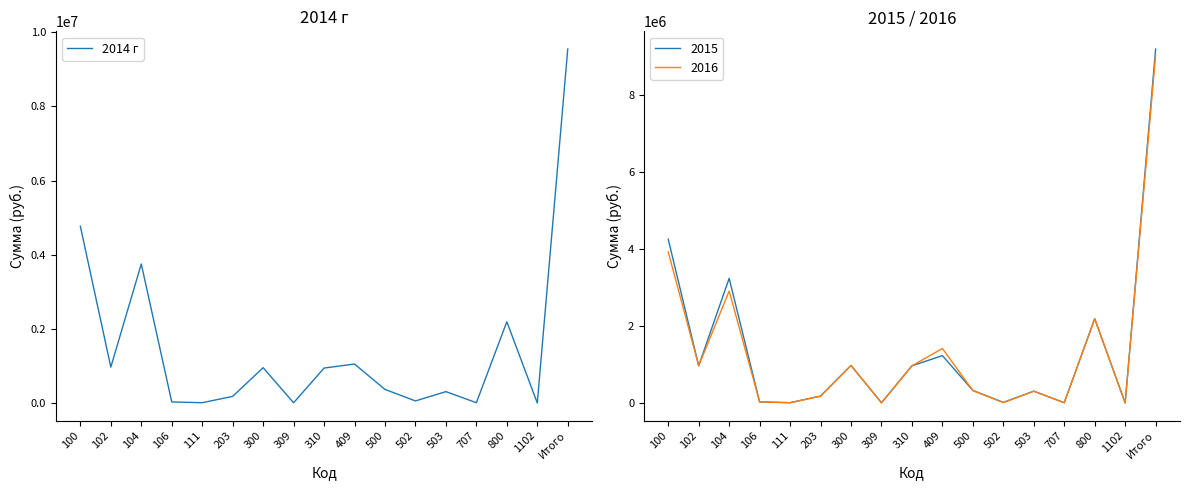

Where is the first local maximum?

104